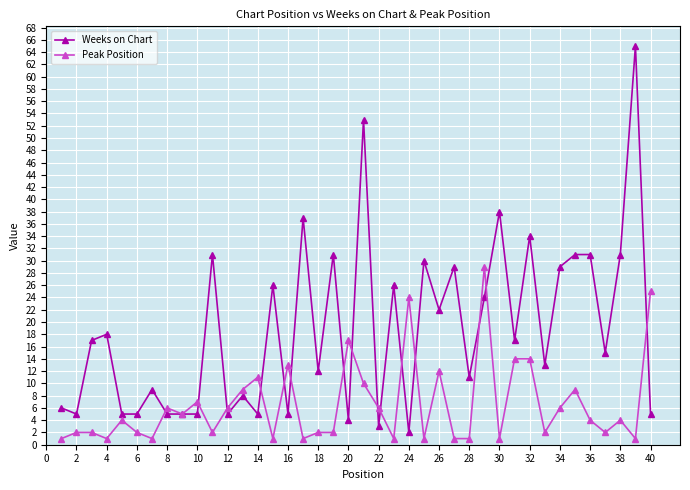

What is the value of the Peak Position point at the 35th from the left?

9